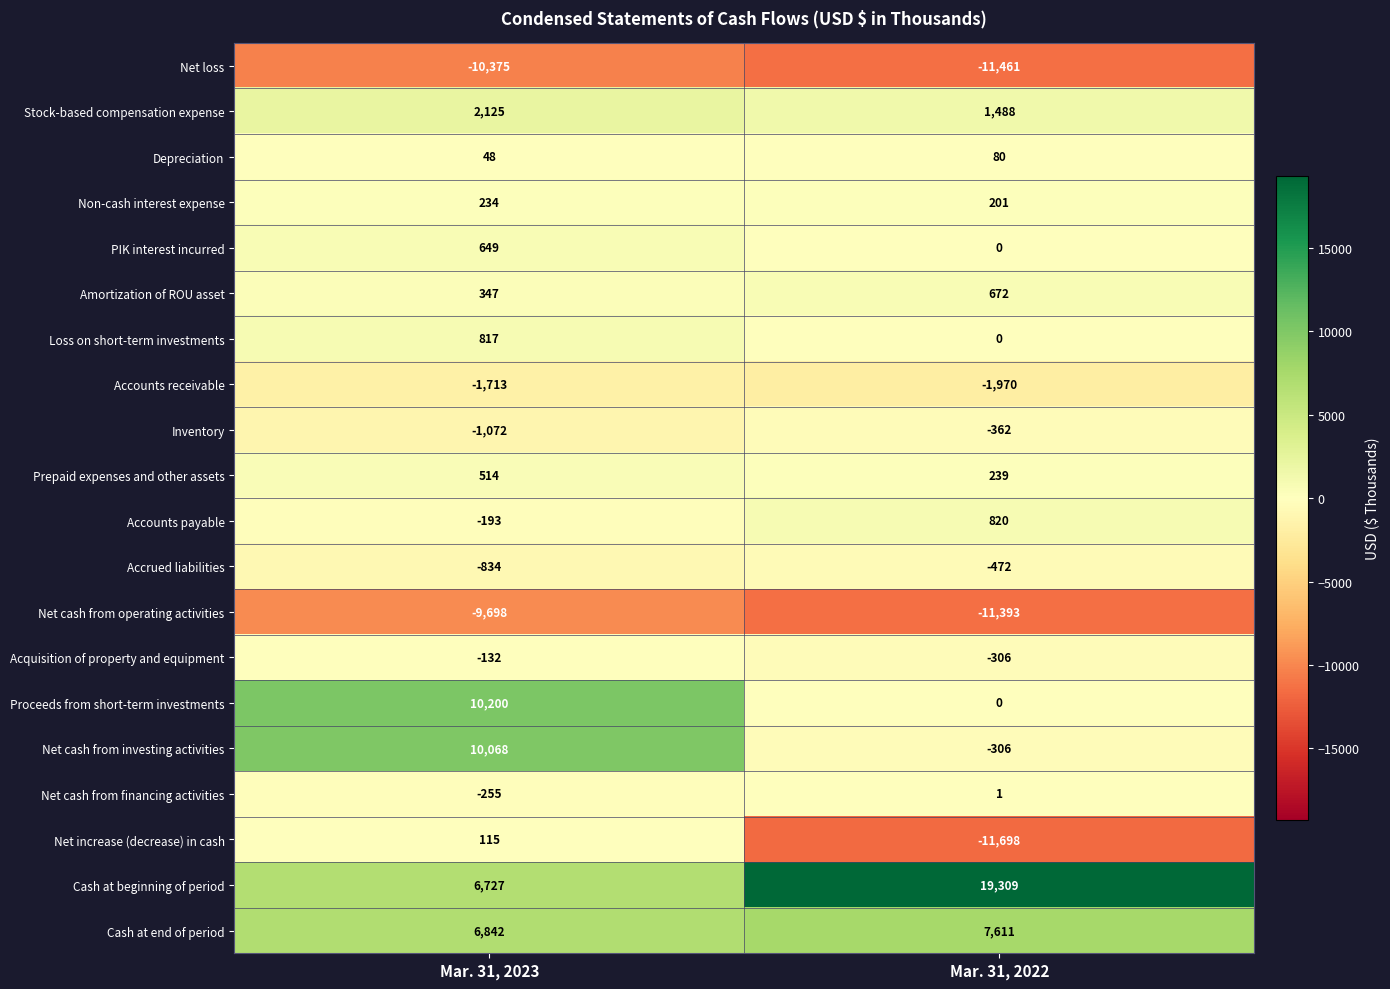

At which category does the chart reach its peak across all series?

Mar. 31, 2022